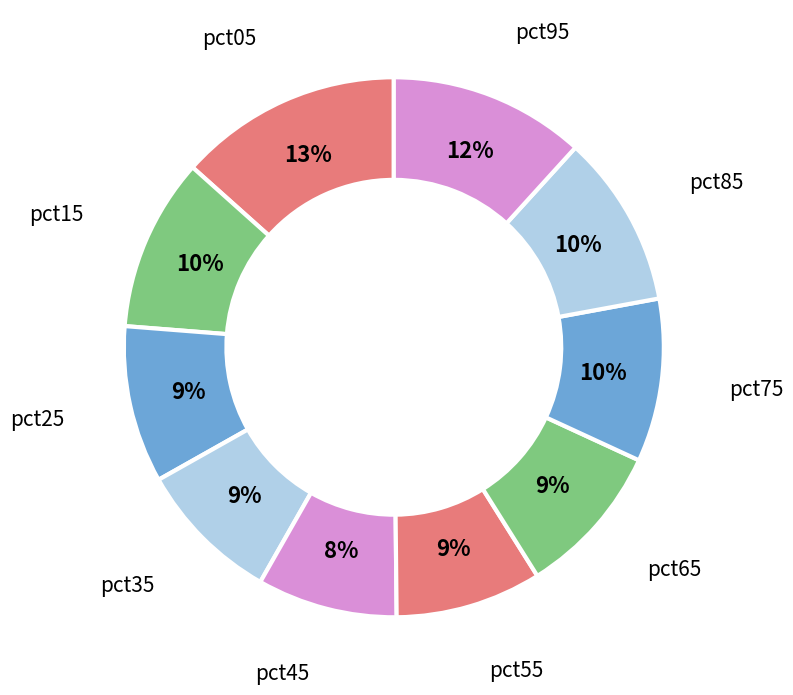

To the nearest percent, what is the combined percentage of pct95 and pct25?

21%